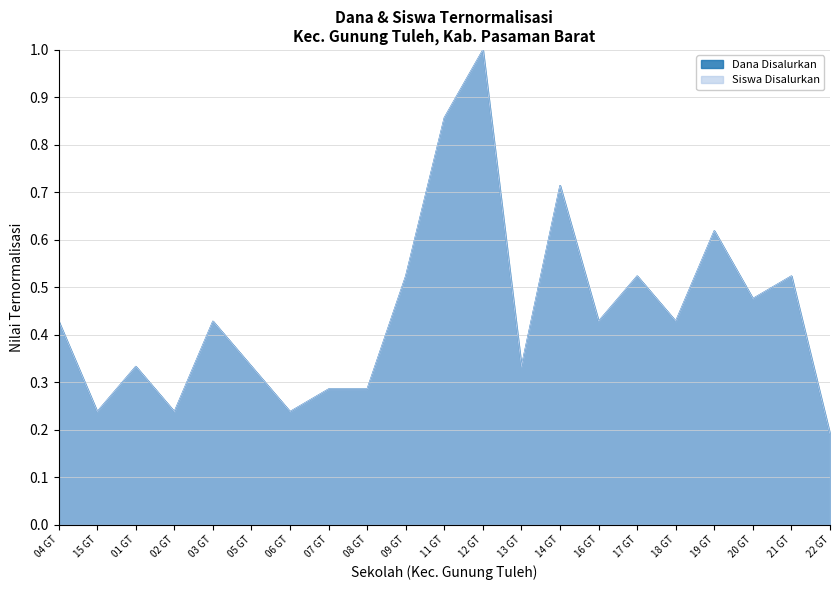

What is the label of the 16th point from the right?

05 GT